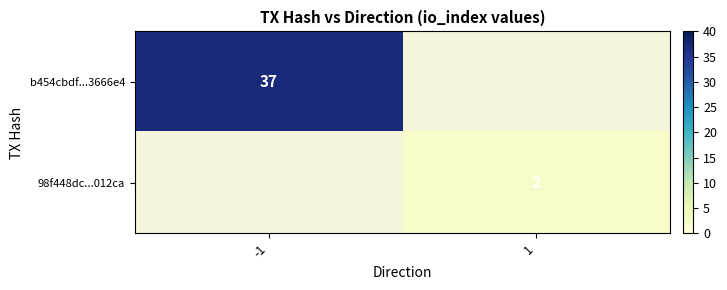

True or false: b454cbdf...3666e4 has a value of 65 at -1.

False